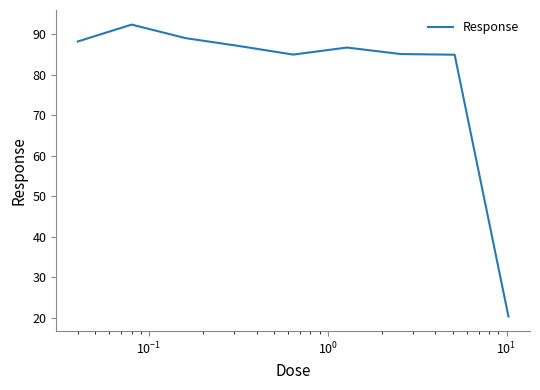

What is the maximum value shown in the chart?

92.4